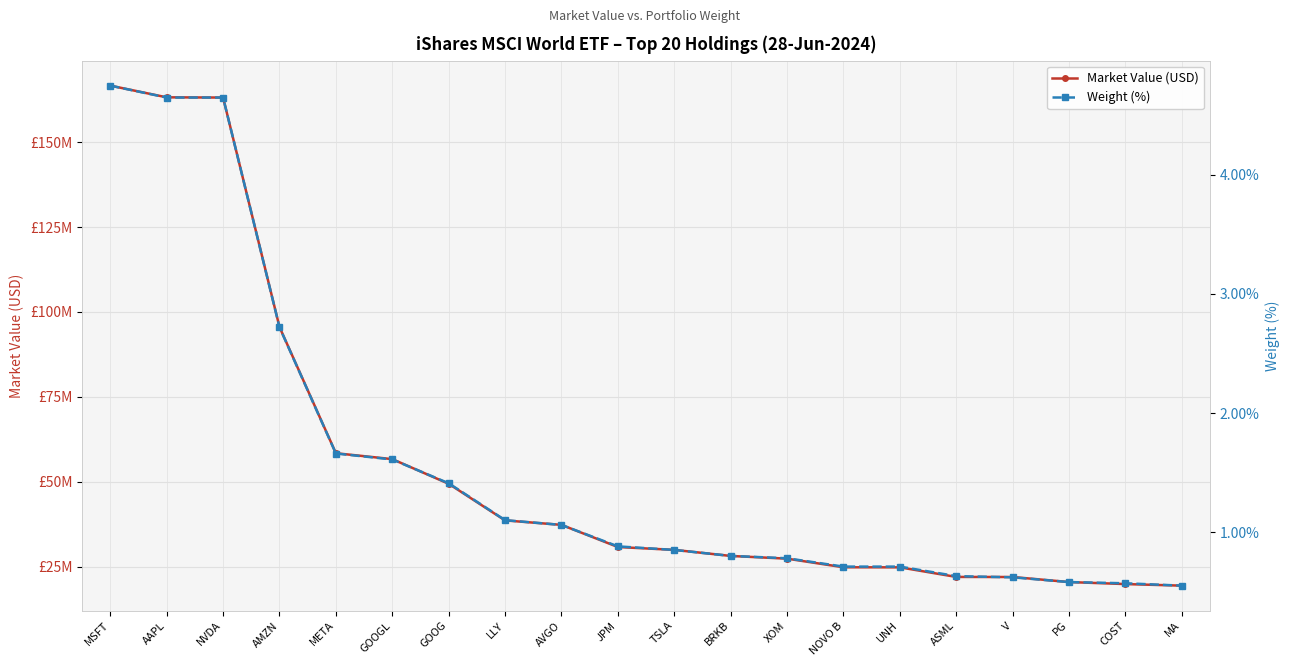

True or false: Weight (%) and Market Value (USD) cross at least once.

False